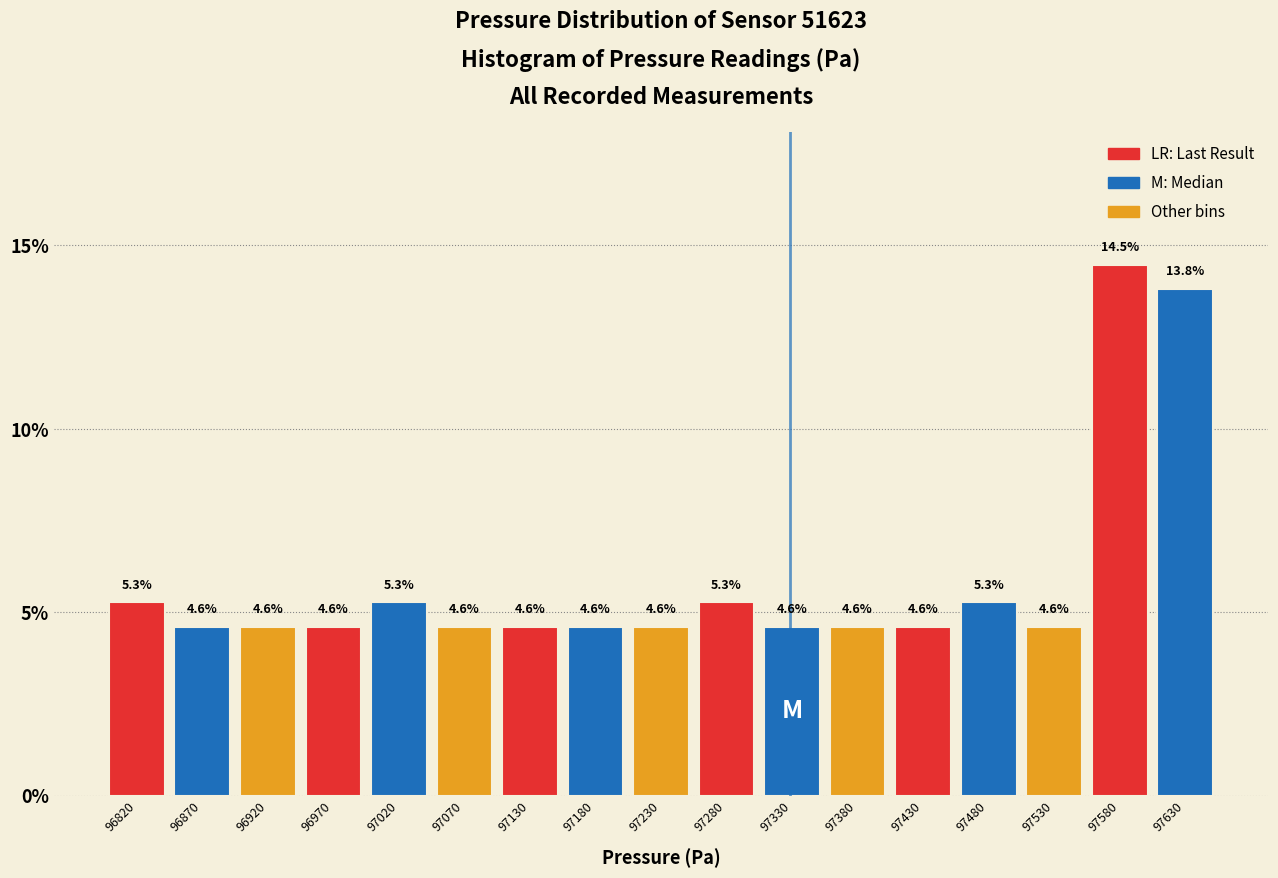

Reading left to right, extract all data points from this chart.

96820=5.3	96870=4.6	96920=4.6	96970=4.6	97020=5.3	97070=4.6	97130=4.6	97180=4.6	97230=4.6	97280=5.3	97330=4.6	97380=4.6	97430=4.6	97480=5.3	97530=4.6	97580=14.5	97630=13.8